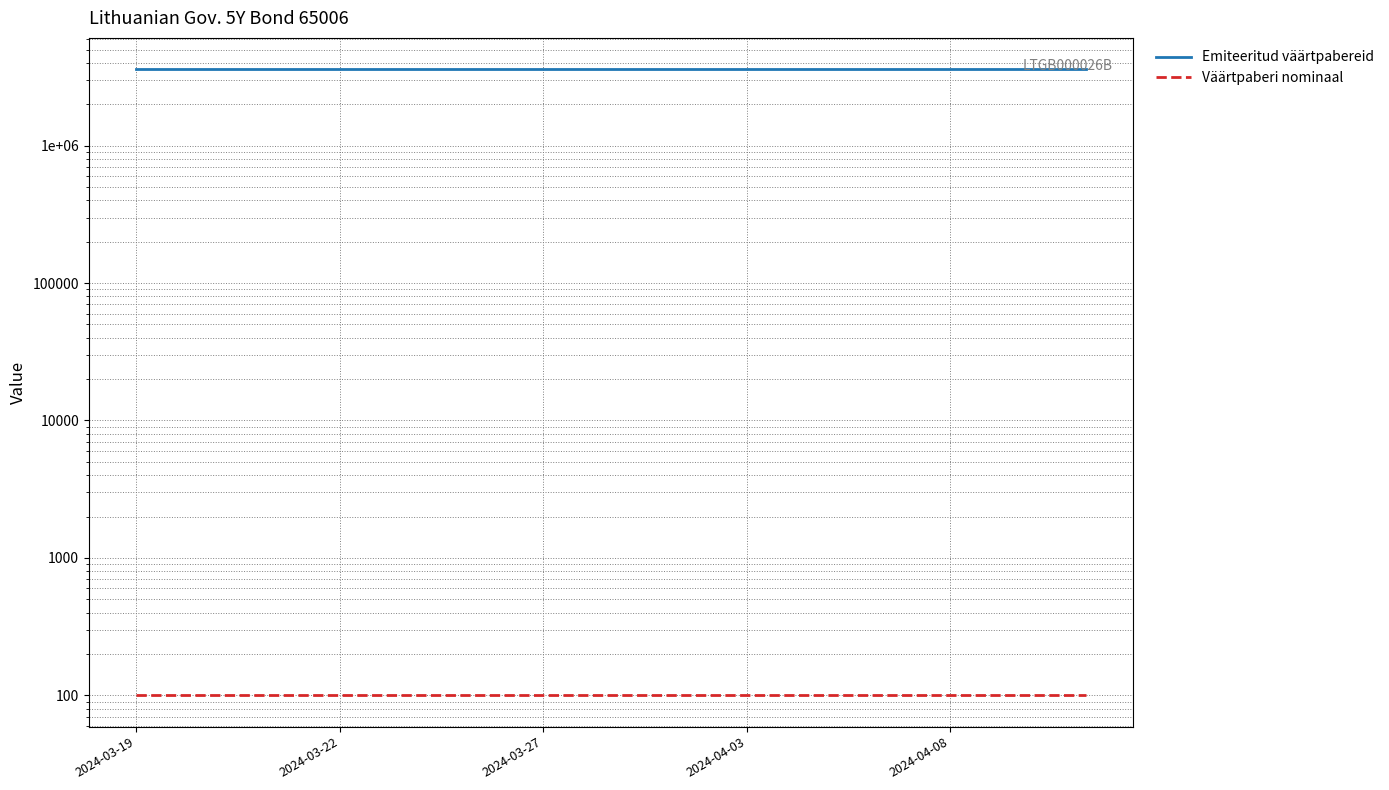

What position from the left is 14?

15